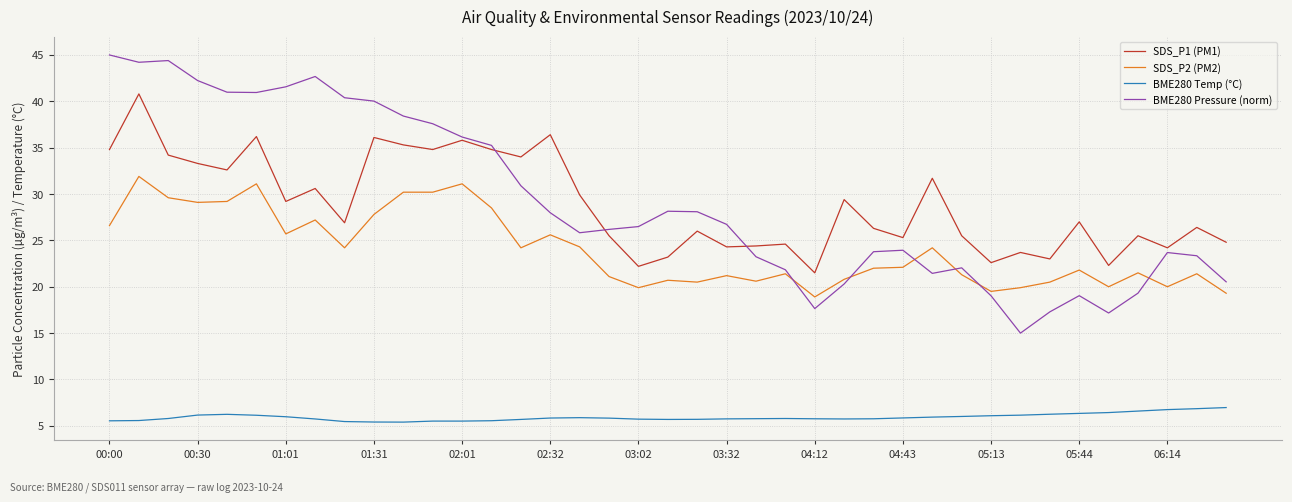

What is the greatest value displayed?

45.0